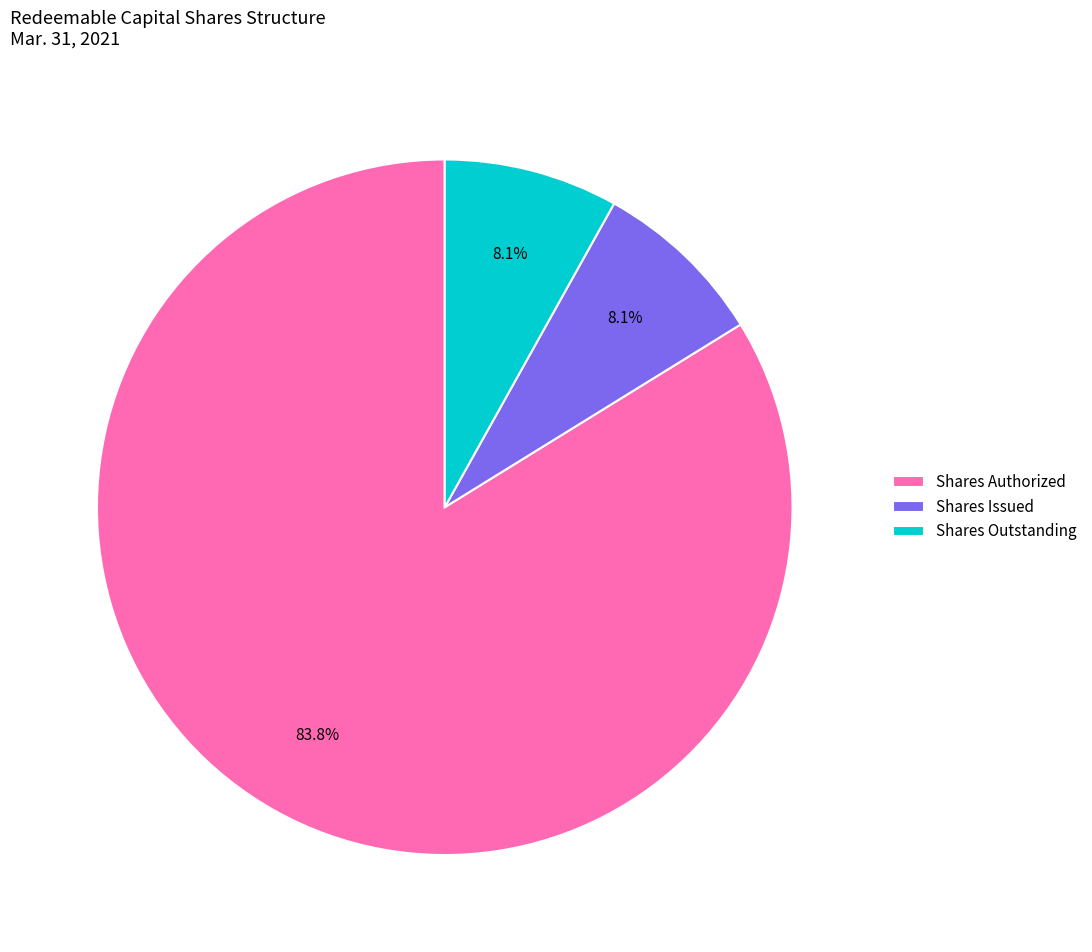

To the nearest percent, what portion does Shares Authorized represent?

84%